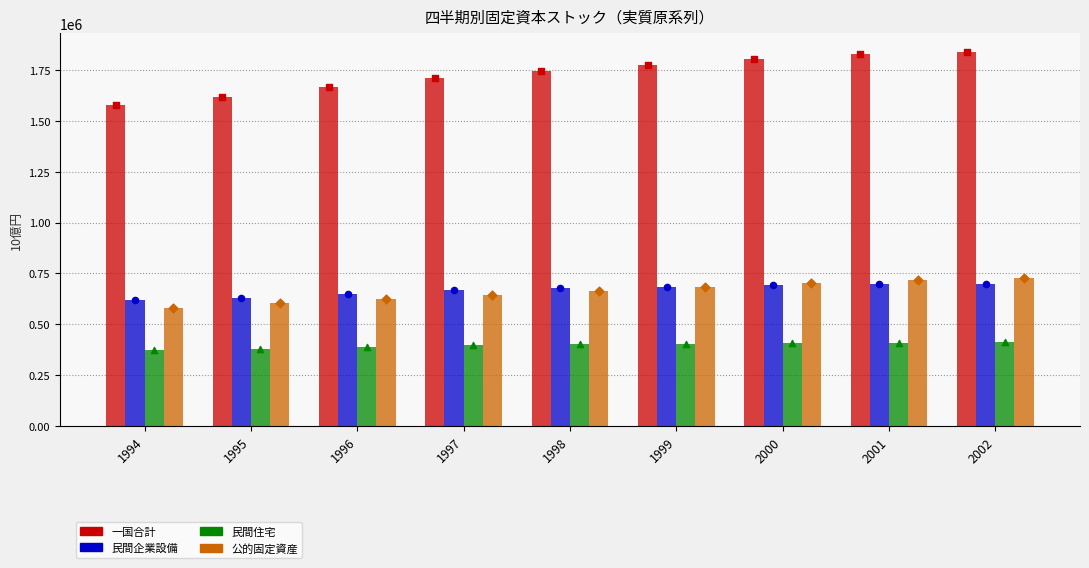

Which series reaches the maximum Y coordinate?

一国合計